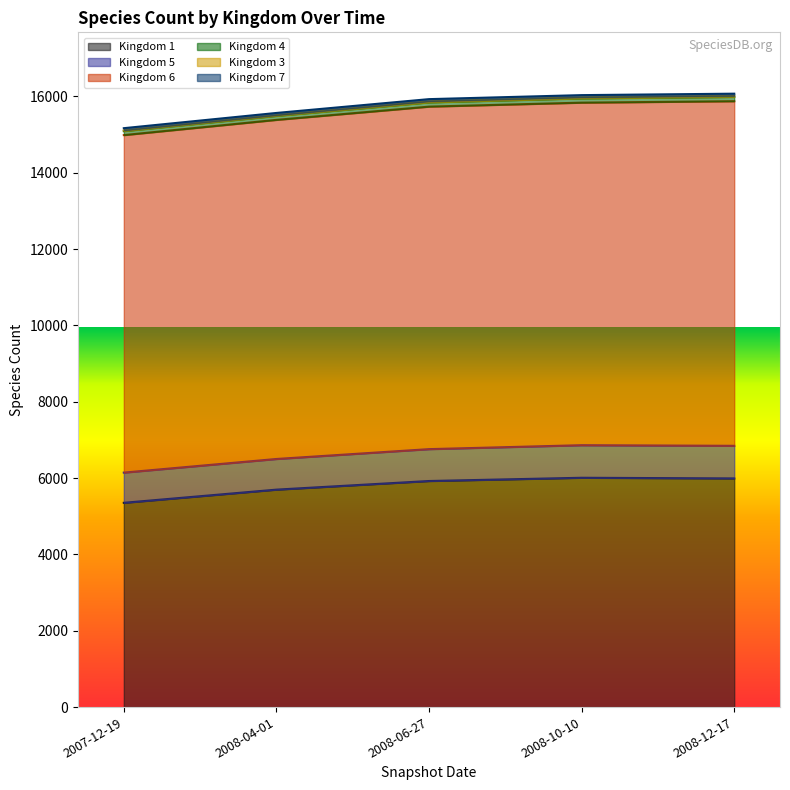

Which series has the widest spread of values?

Kingdom 1